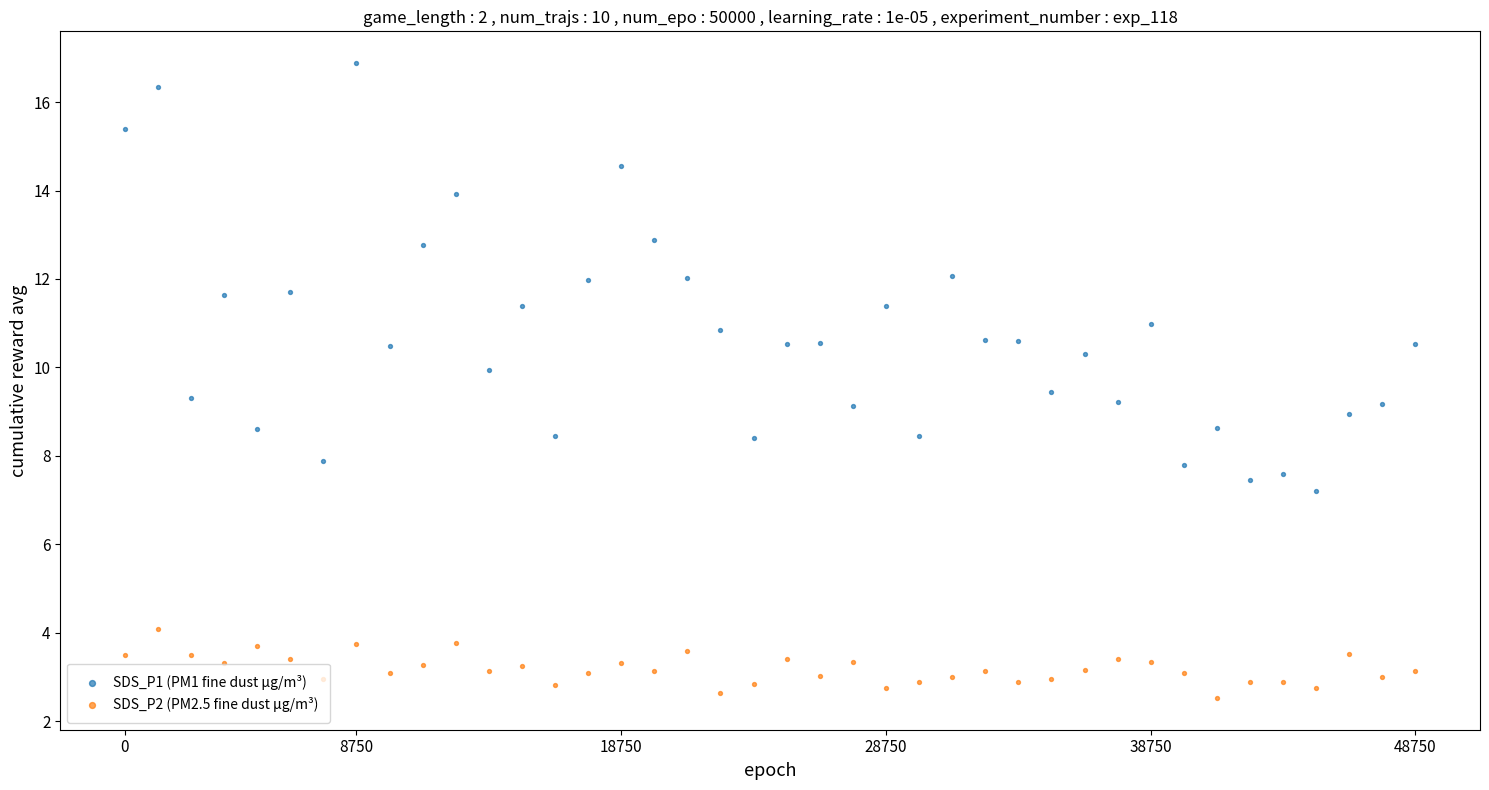

Which series has the largest Y range (max minus min)?

SDS_P1 (PM1 fine dust µg/m³)